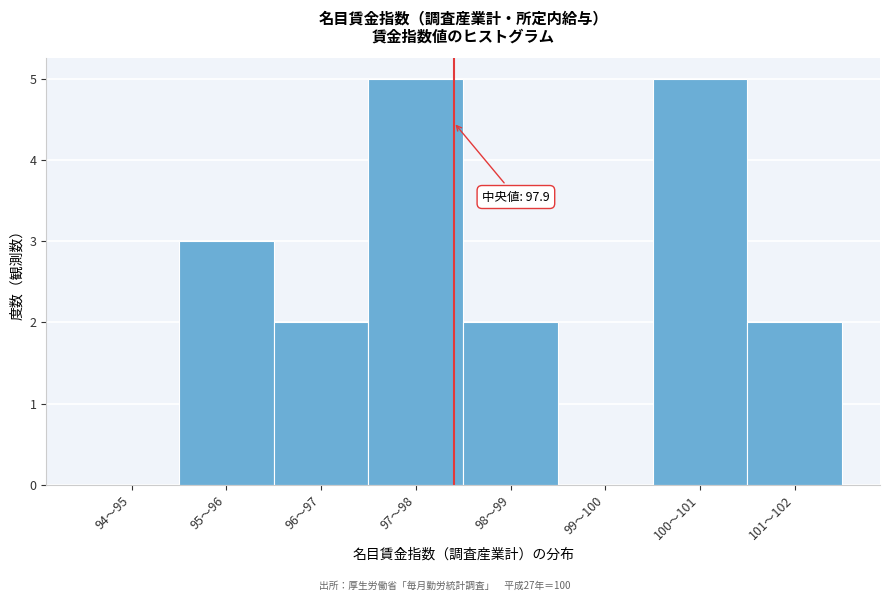

Reading right to left, what are all the values shown in this chart?

101〜102=2	100〜101=5	99〜100=0	98〜99=2	97〜98=5	96〜97=2	95〜96=3	94〜95=0